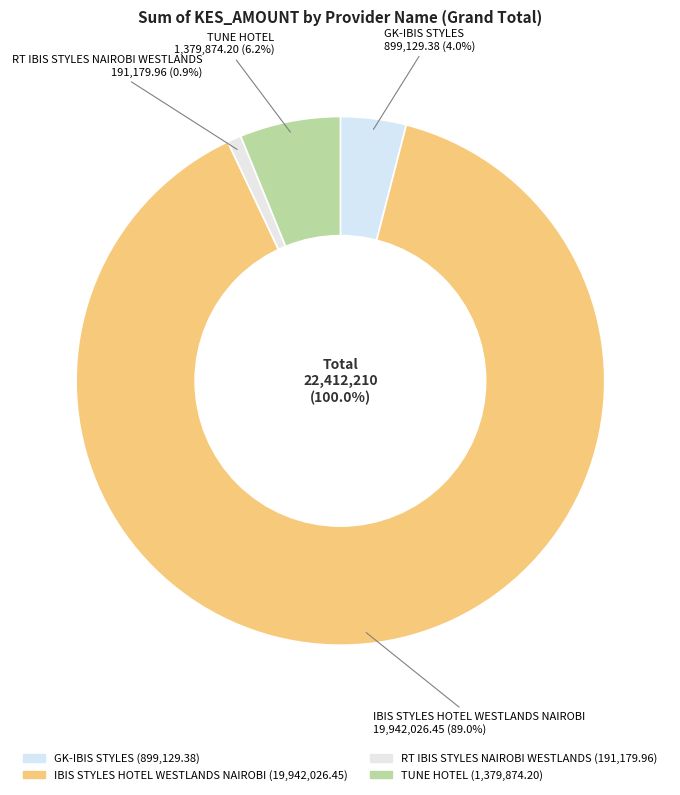

What is the ratio of the value at RT IBIS STYLES NAIROBI WESTLANDS to the value at TUNE HOTEL?

0.1